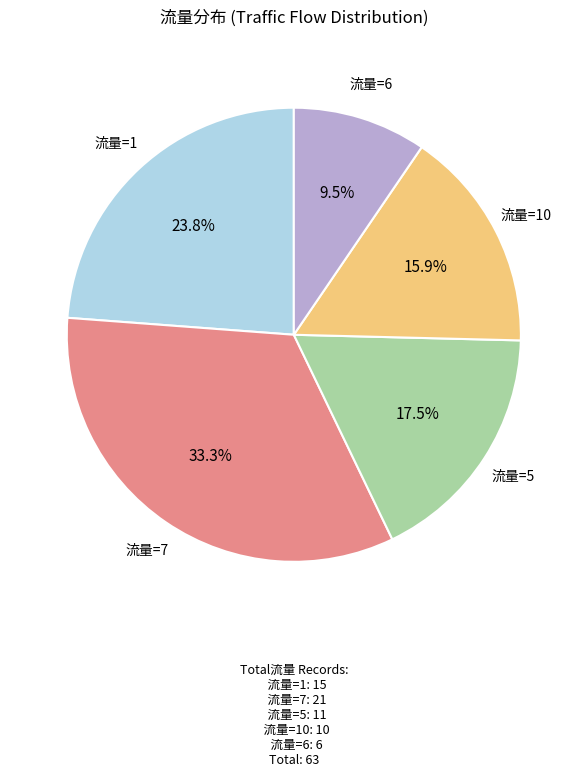

Does any single category account for the majority?

No